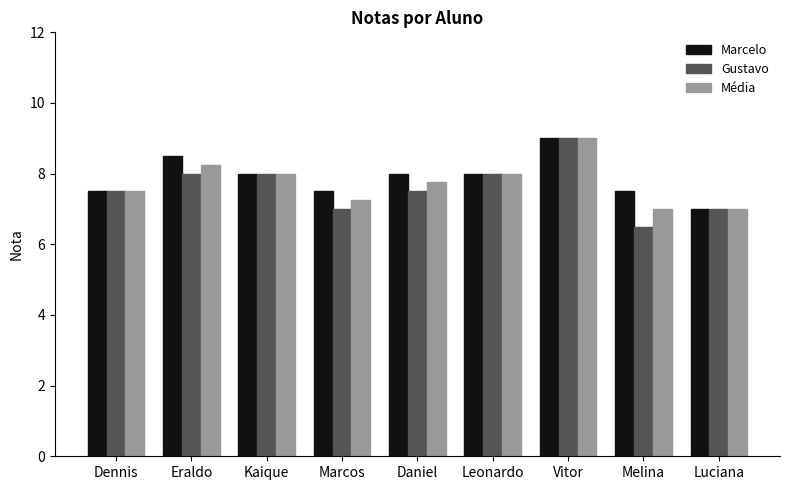

Rank the series at Melina from highest to lowest value.

Marcelo, Média, Gustavo